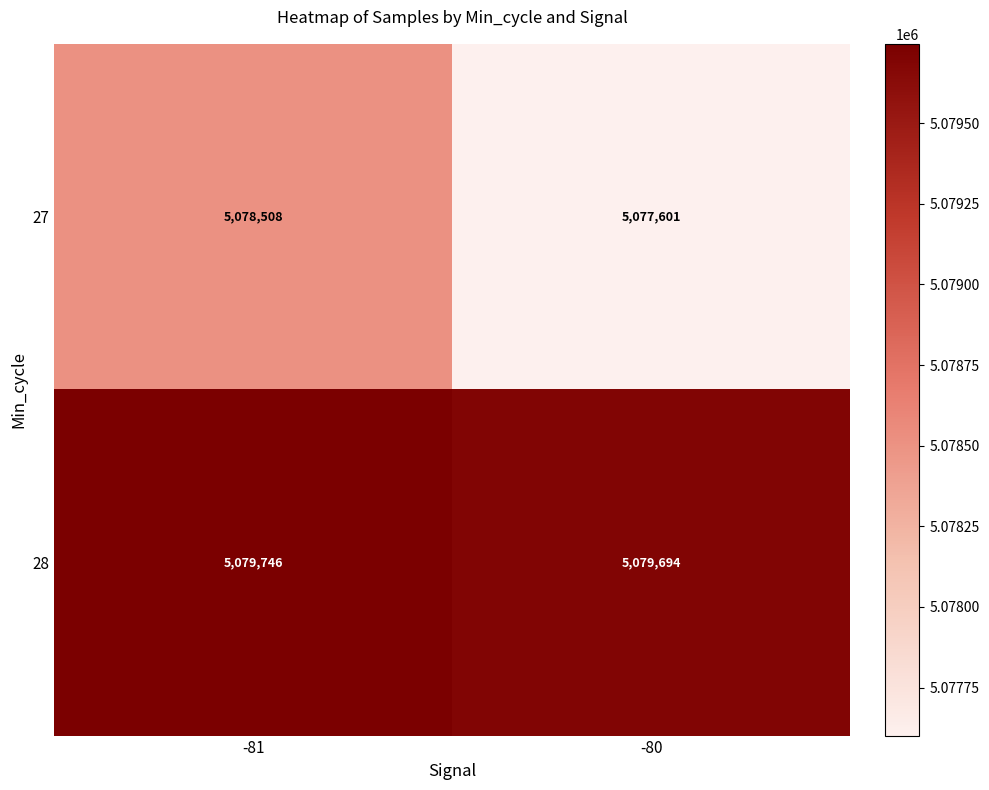

At how many categories does at least one series exceed 5078657?

2